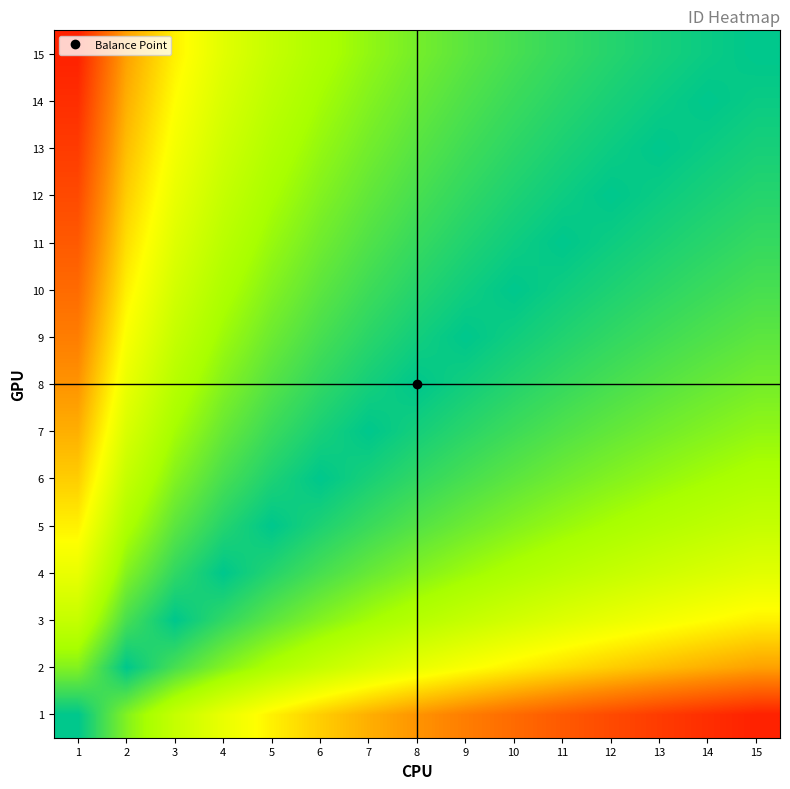

What is the maximum value shown in the chart?

2.8